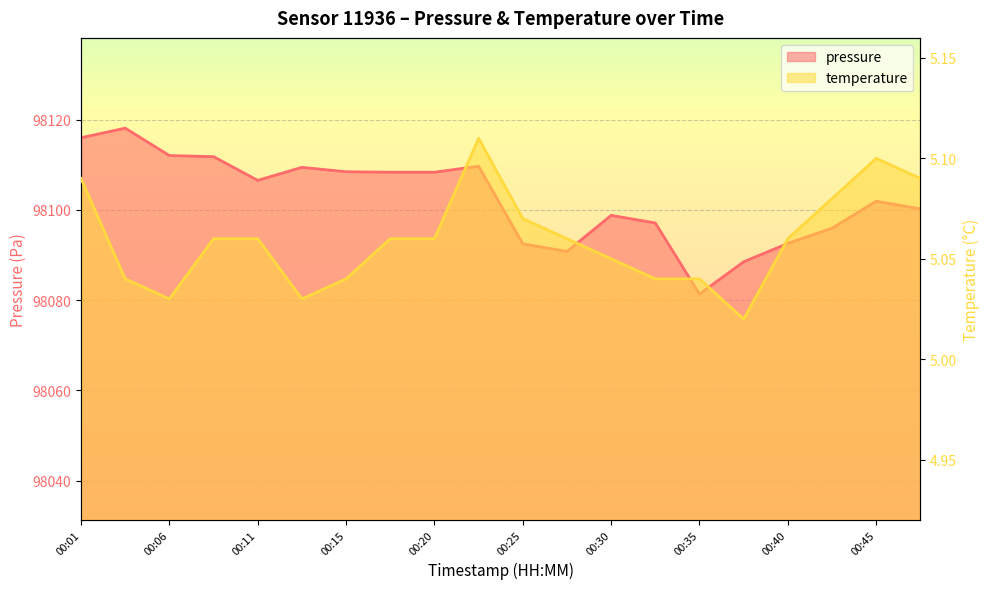

Which series has the largest total across all categories?

pressure